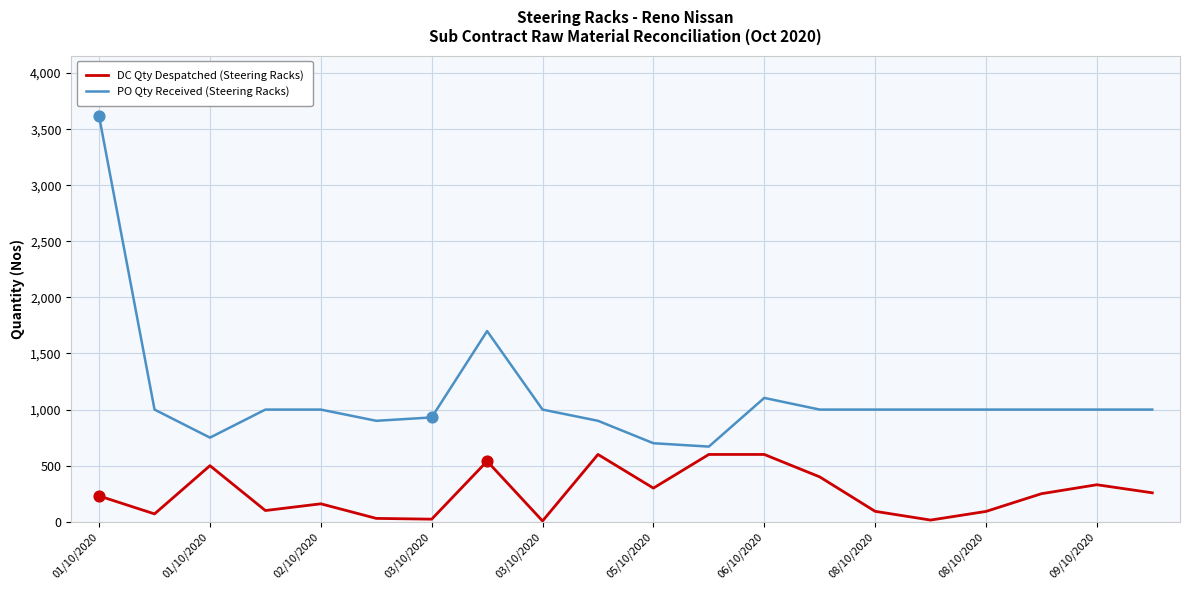

List the series in order of their overall mean, lowest first.

DC Qty Despatched (Steering Racks), PO Qty Received (Steering Racks)